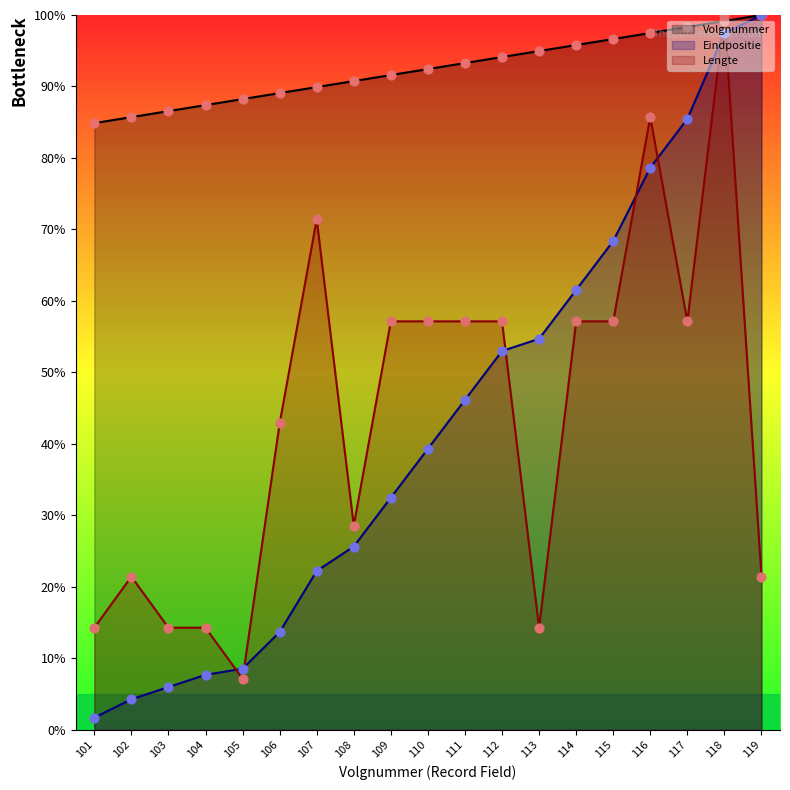

Which series reaches the maximum Y coordinate?

Volgnummer